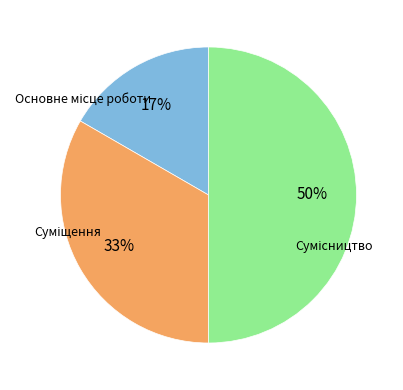

To the nearest percent, what is the difference between the largest and smallest slice percentages?

33%